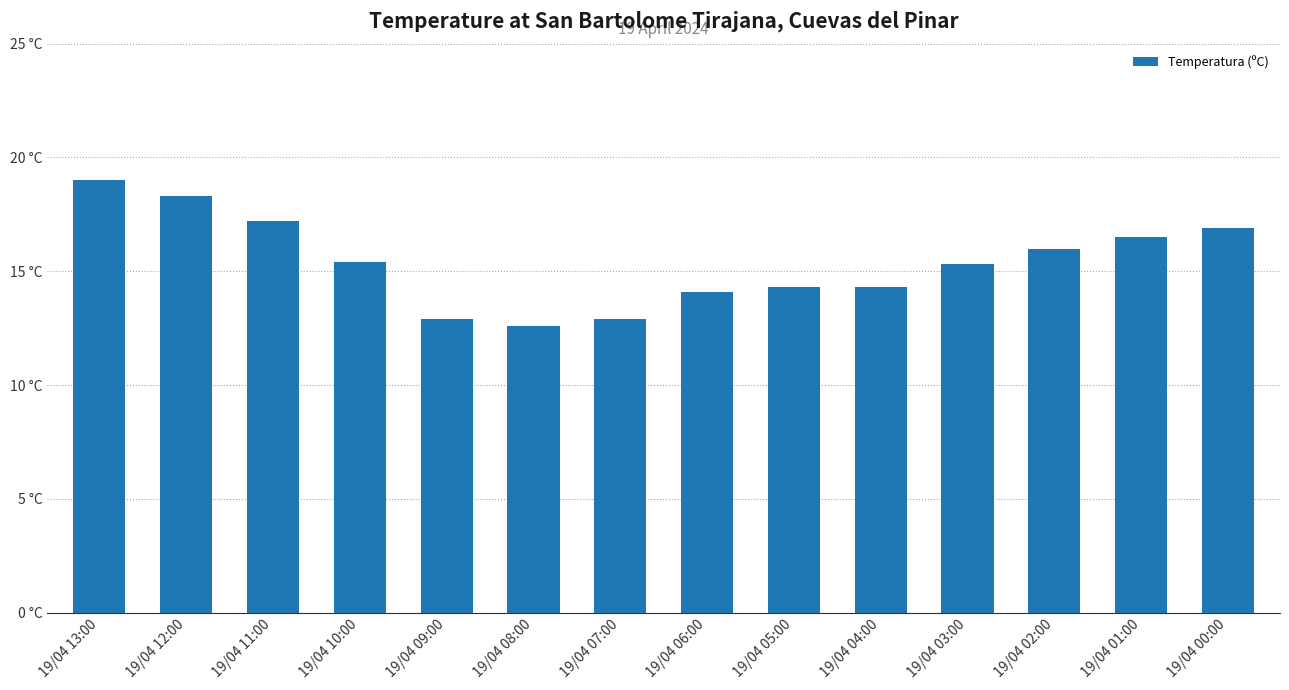

What is the difference between the maximum and second lowest values?

6.1